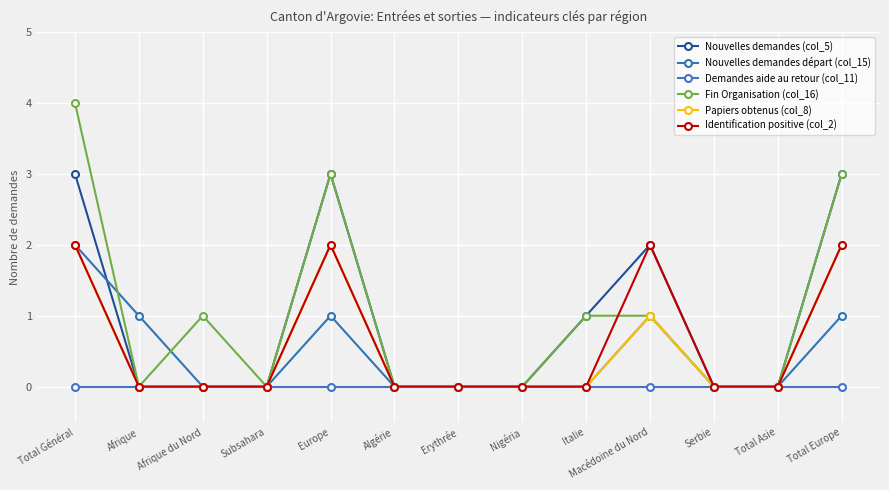

True or false: Papiers obtenus (col_8) and Nouvelles demandes départ (col_15) intersect in this chart.

False